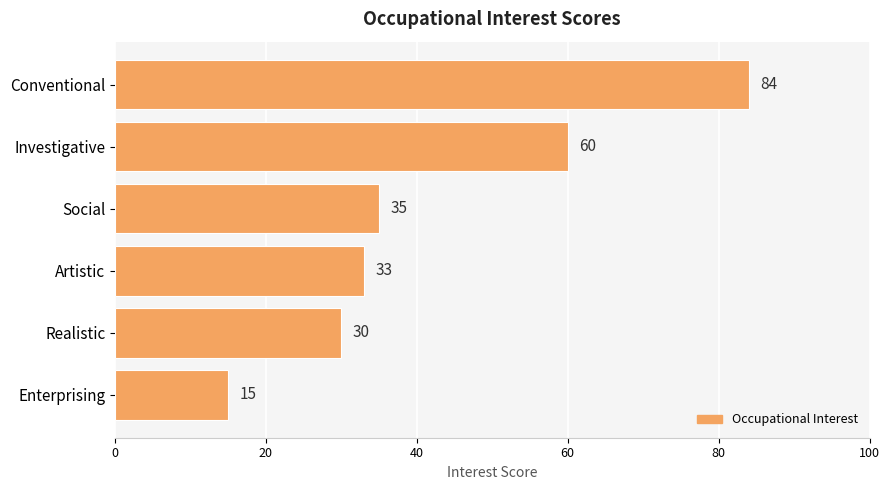

Is it true that the value at Conventional is 122?

False